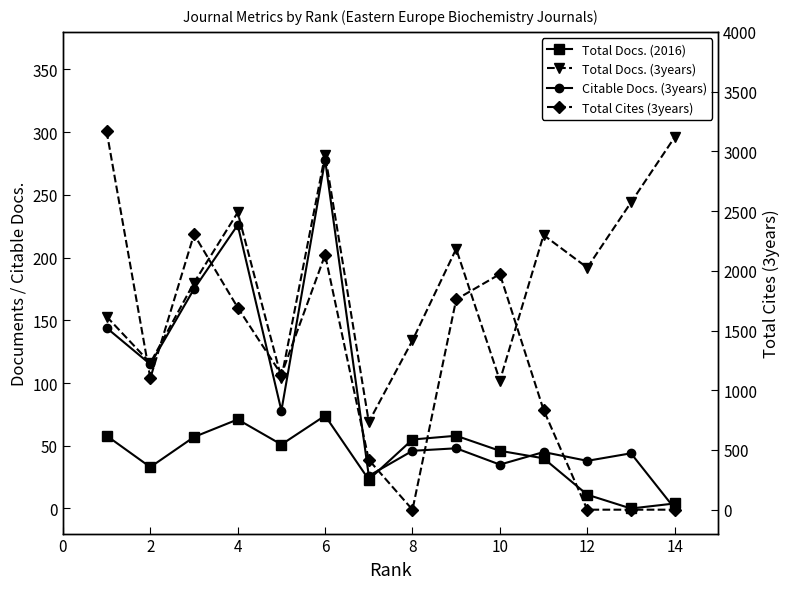

True or false: Total Docs. (3years) and Total Docs. (2016) intersect in this chart.

False